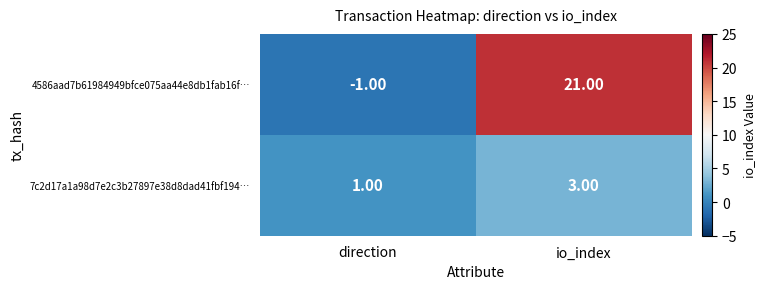

Rank the series by their average value, from lowest to highest.

7c2d17a1a98d7e2c3b27897e38d8dad41fbf194…, 4586aad7b61984949bfce075aa44e8db1fab16f…